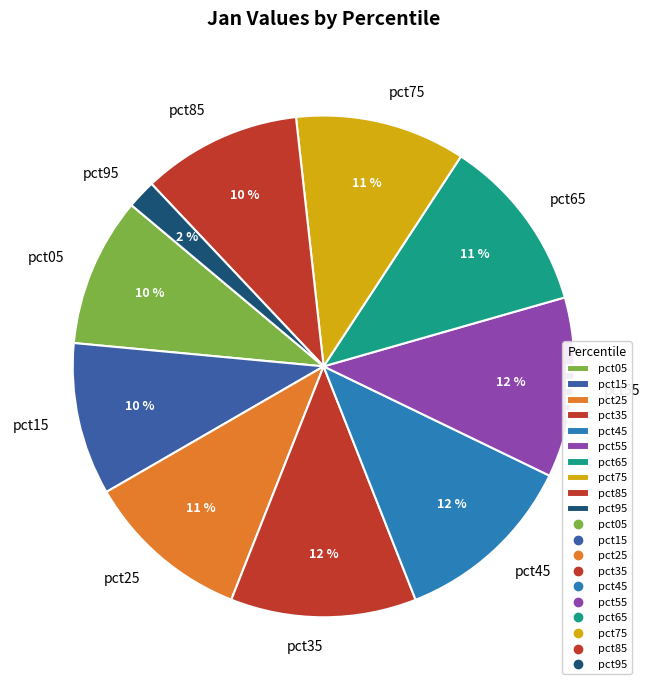

Combined, do pct85 and pct25 account for over 50%?

No